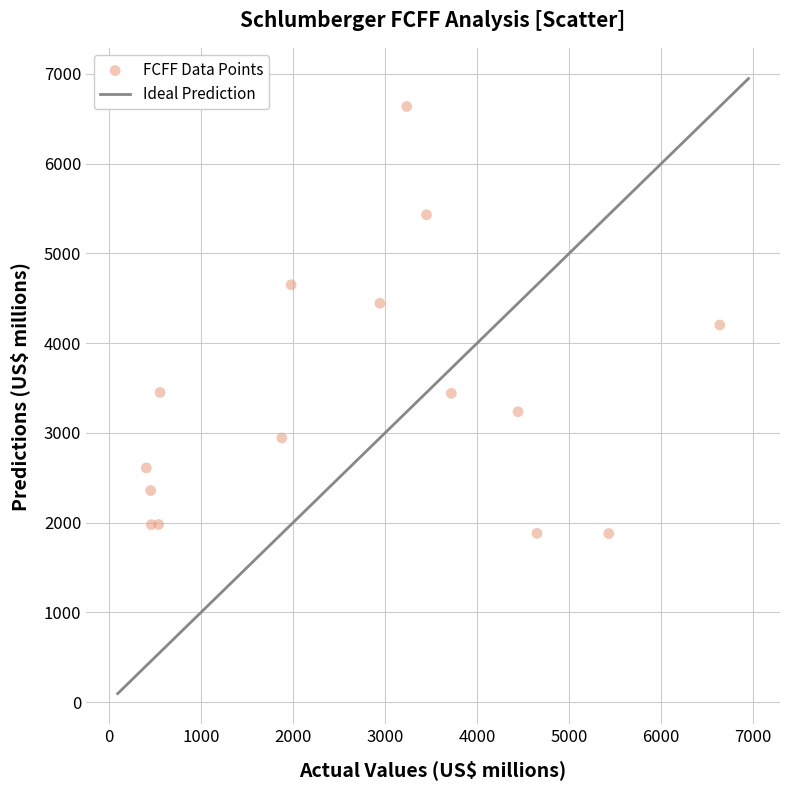

What is the range of Y values (max minus min)?

4758